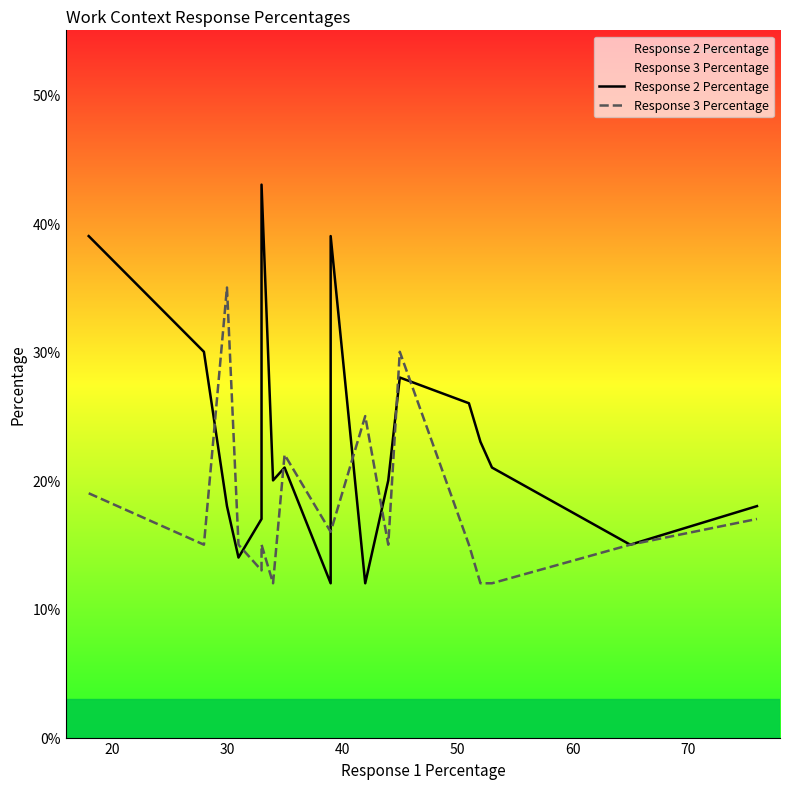

The Response 2 Percentage series shows 52 at 20. True or false?

False